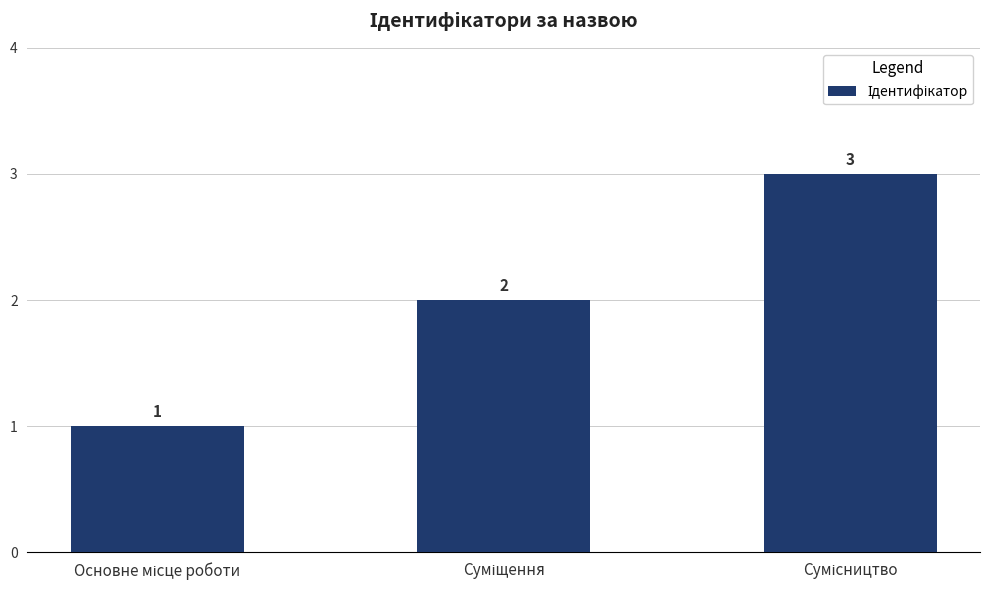

How many data points does each series have?

3